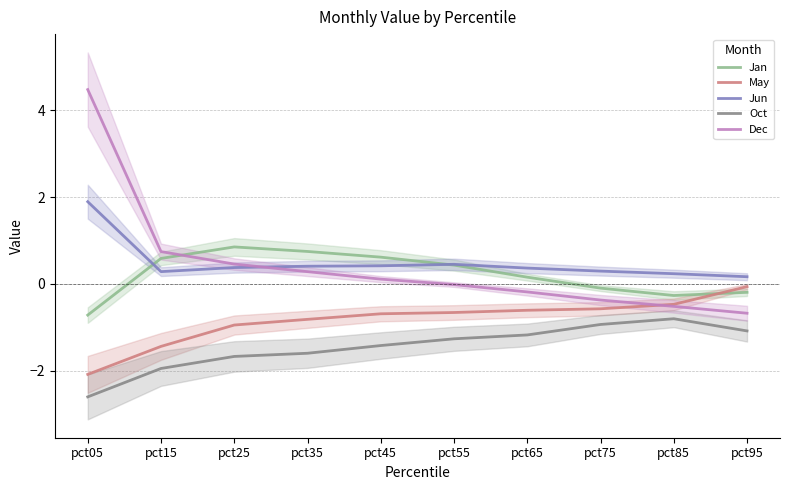

How many lines are shown in the chart?

5